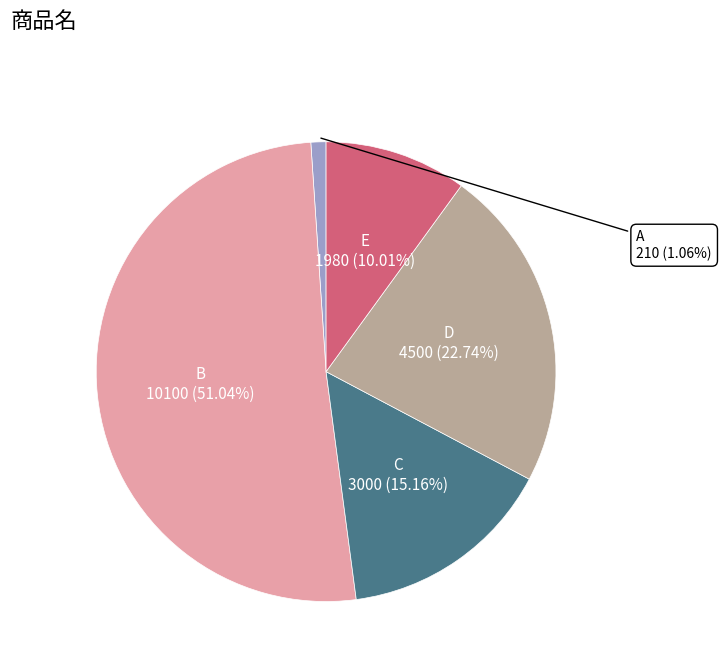

How many segments does this pie chart have?

5